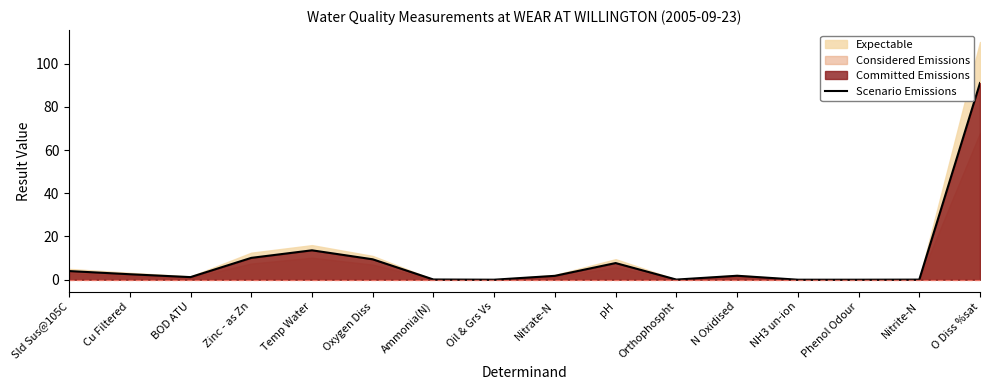

At which label does the data first exceed 1?

Sld Sus@105C